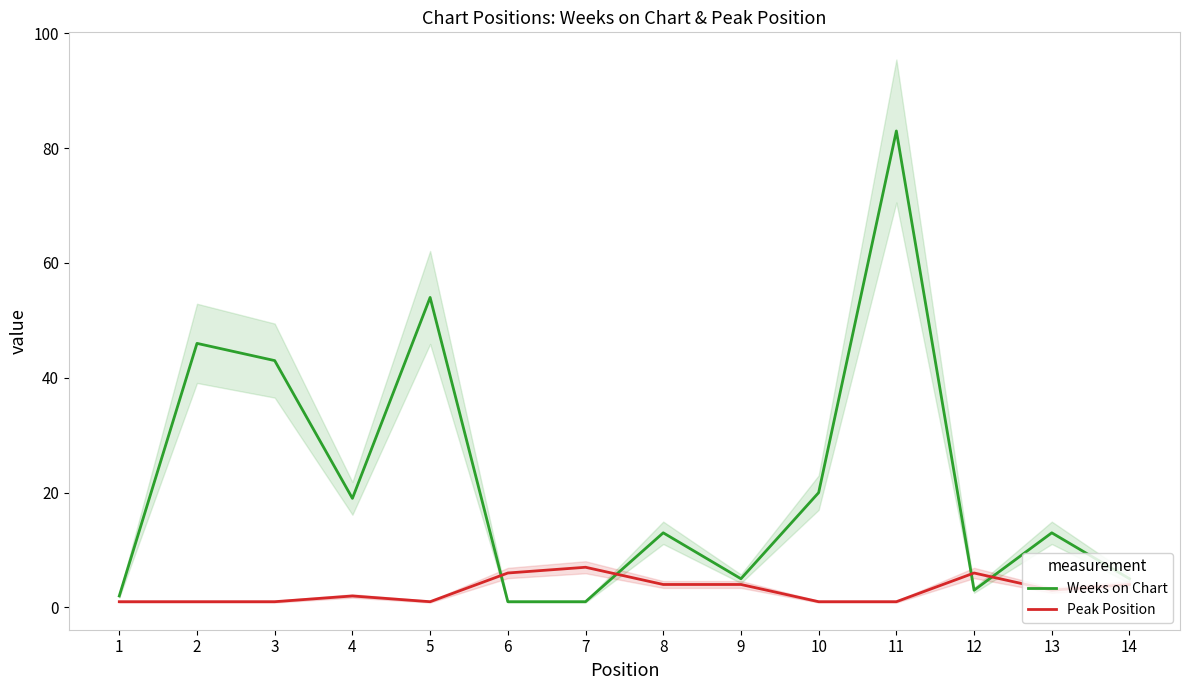

What is the difference between the maximum and minimum values in the Peak Position series?

6